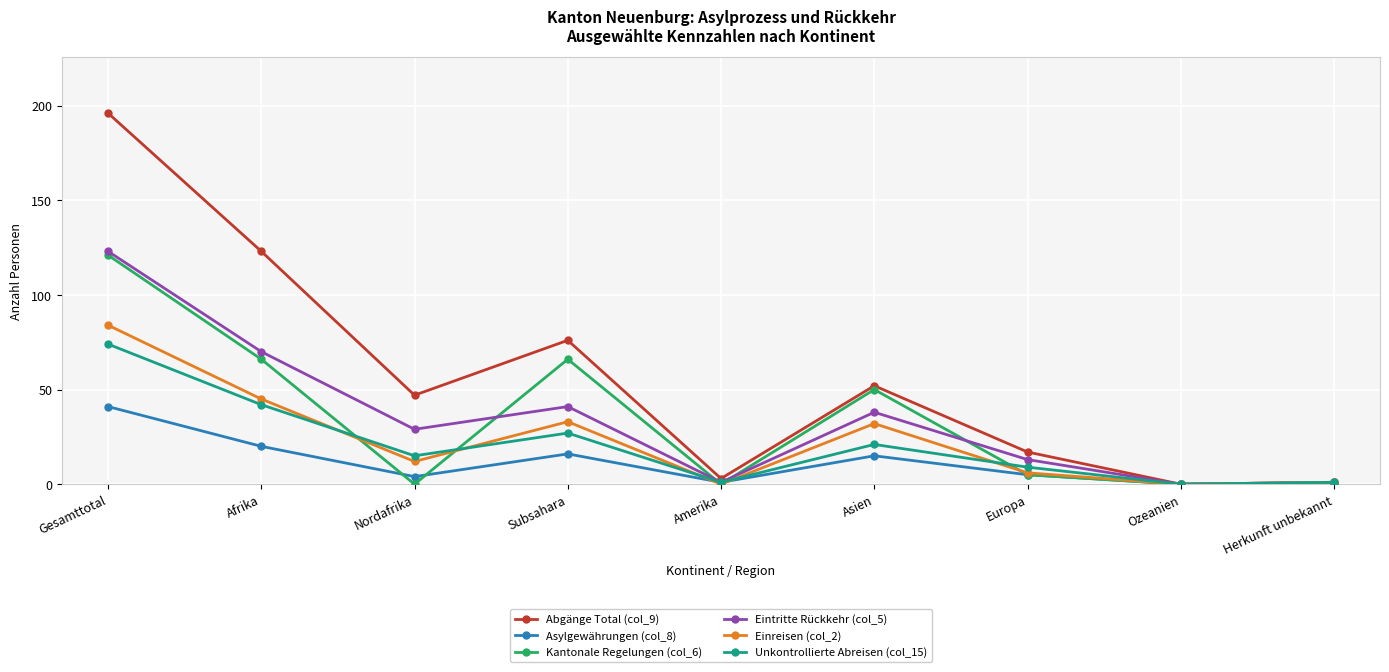

What is the spread (max minus min) of values at Subsahara?

60